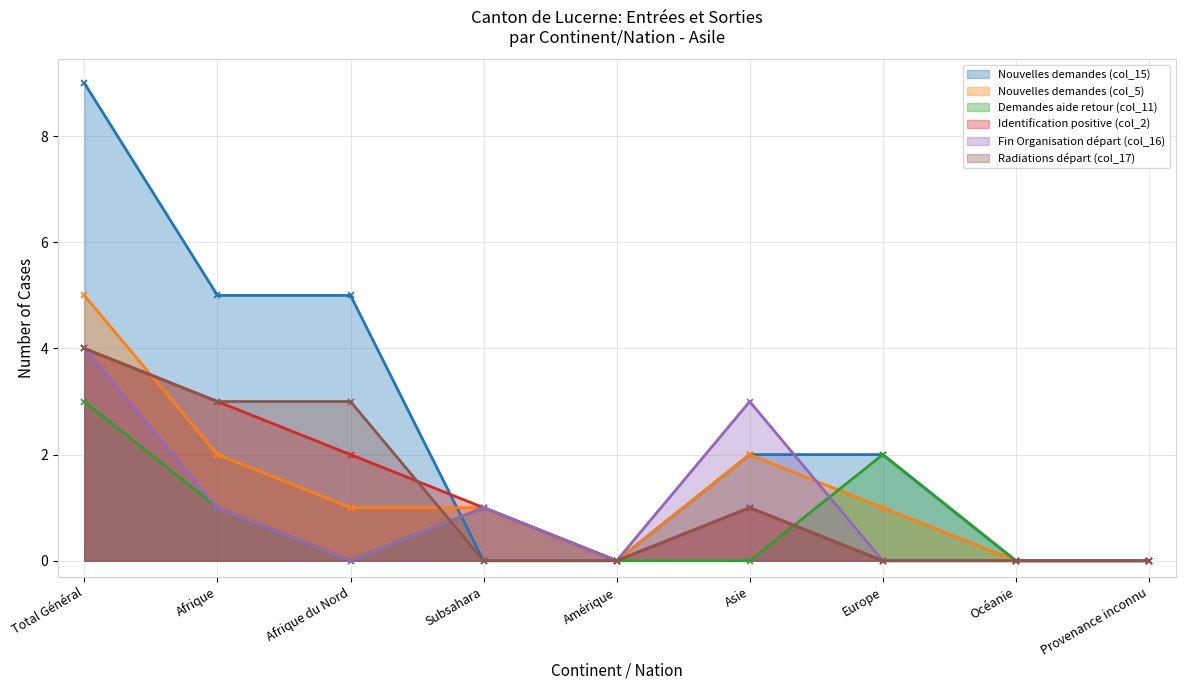

What is the maximum value for Fin Organisation départ (col_16)?

4